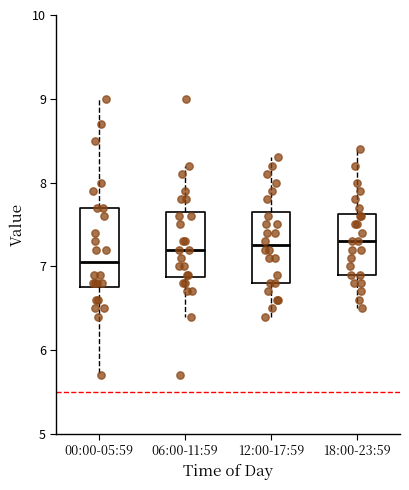

Reading left to right, read every box against the y-axis: the position of its median line, the range the box covers, and the ends of its whiskers. The values are not printed on the chart, so give them approximately, as read against the axis.

00:00-05:59: median 7.1, box 6.8 to 7.7, whiskers 5.7 to 9.0
06:00-11:59: median 7.2, box 6.9 to 7.7, whiskers 6.4 to 8.2
12:00-17:59: median 7.3, box 6.8 to 7.7, whiskers 6.4 to 8.3
18:00-23:59: median 7.3, box 6.9 to 7.6, whiskers 6.5 to 8.4